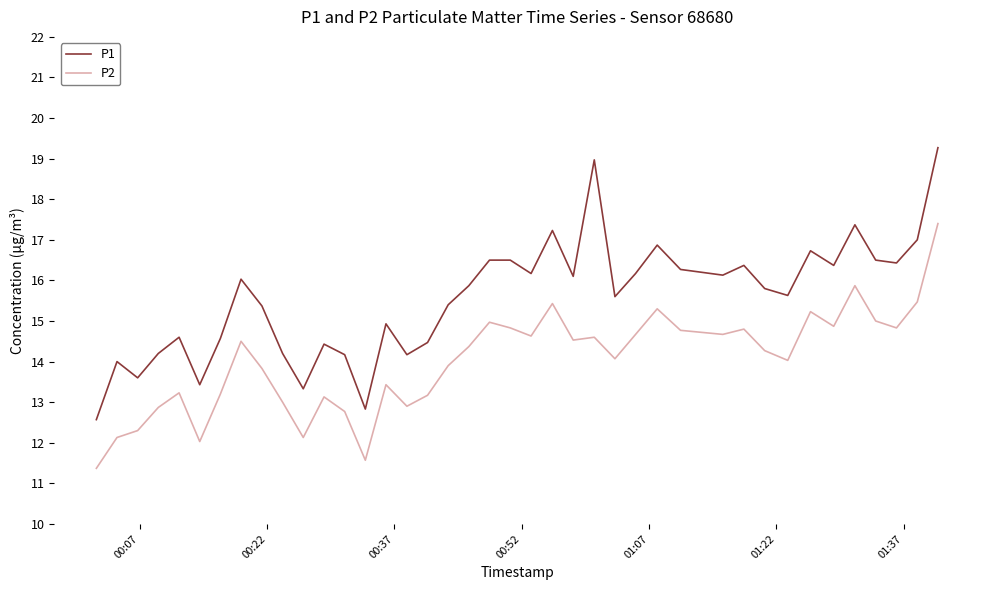

Does the chart have visible grid lines?

No